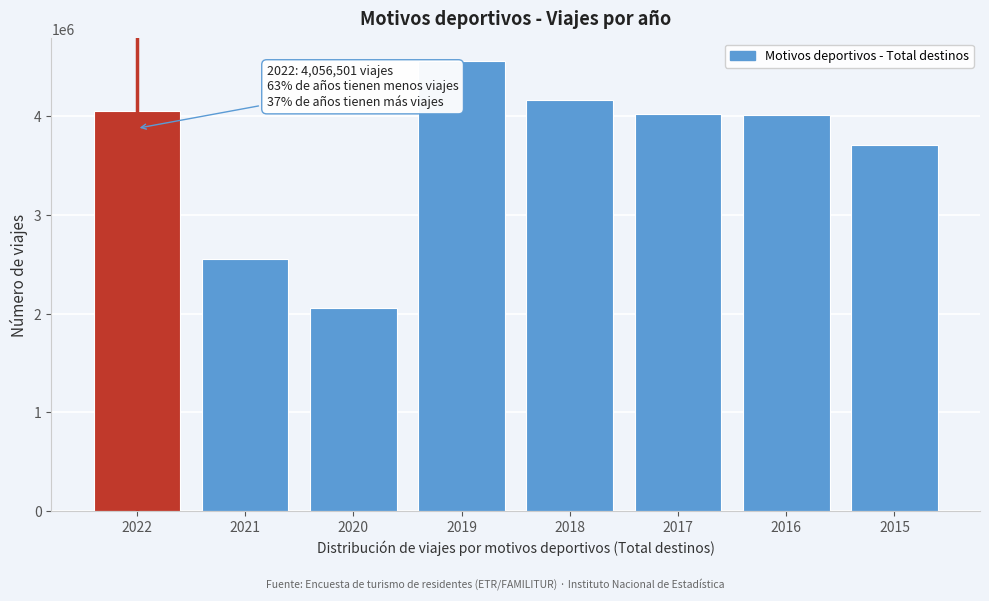

Is it true that the value at 2016 is 6172867?

False